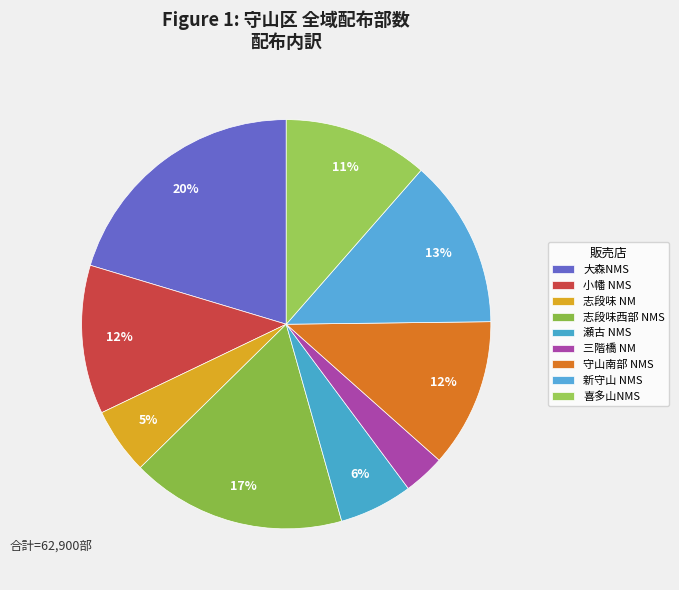

The 大森NMS slice represents 20% of the pie. True or false?

True